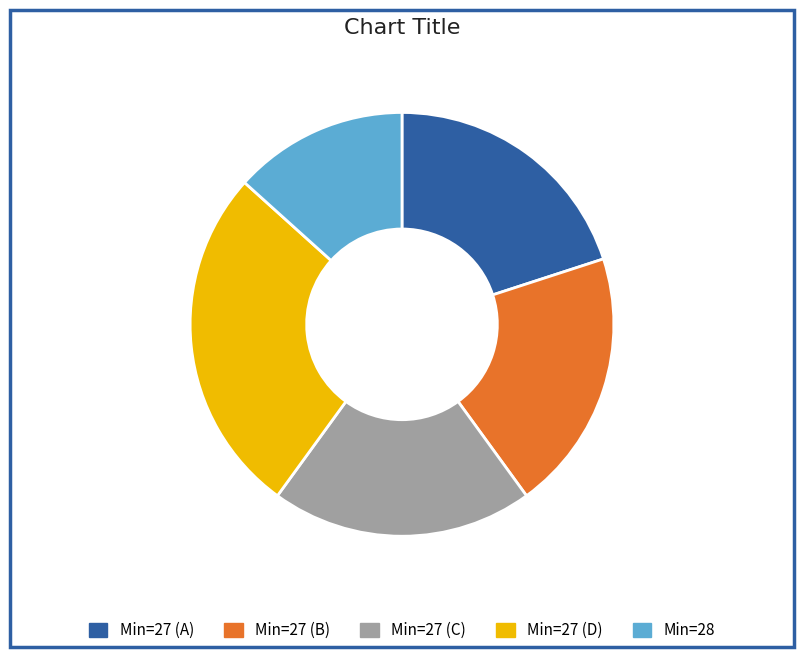

How many slices are in this pie chart?

5